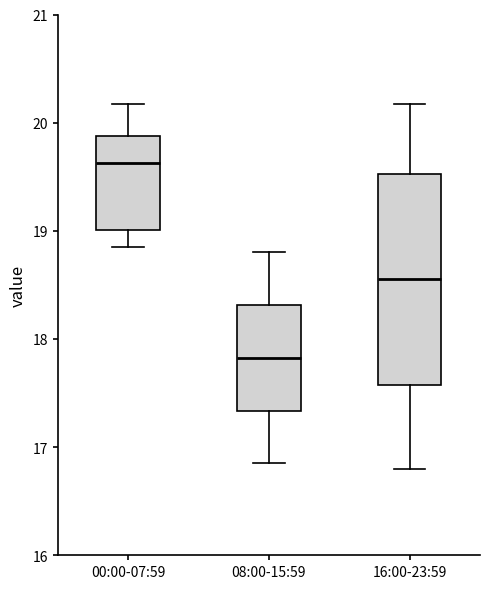

Which box's median line is the lowest?

08:00-15:59